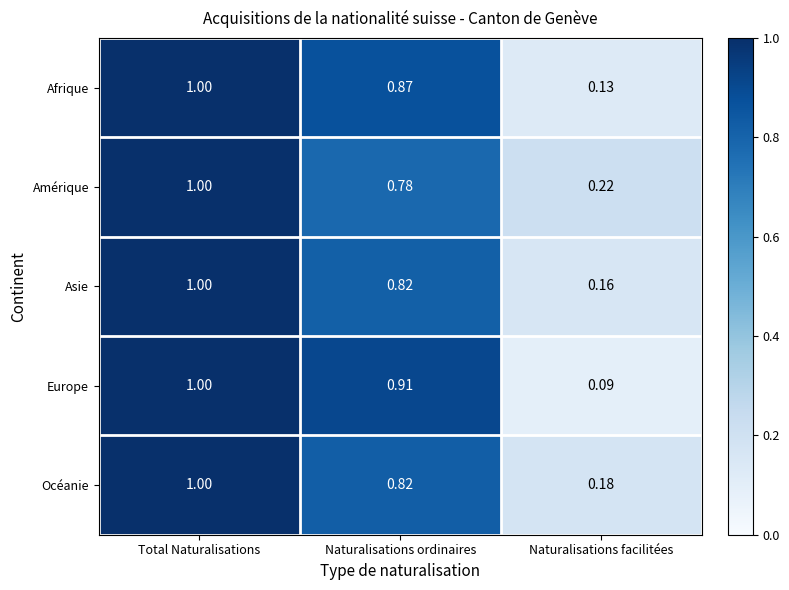

Which series has the widest spread of values?

Europe